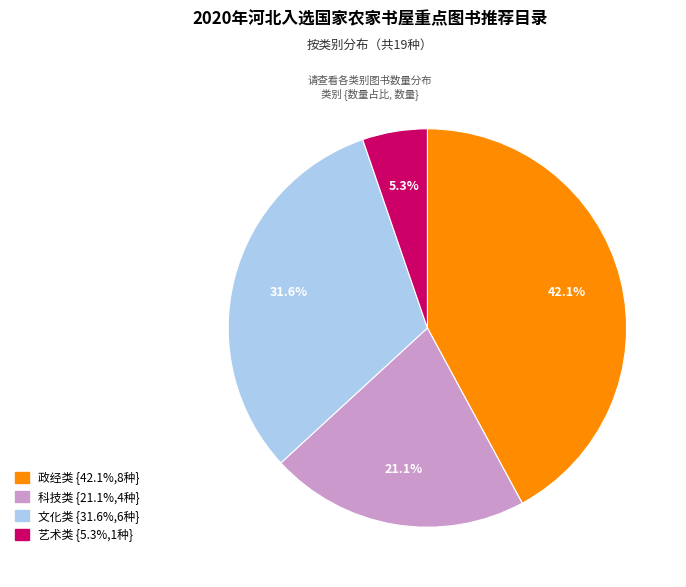

Is 政经类 the majority of the pie?

No